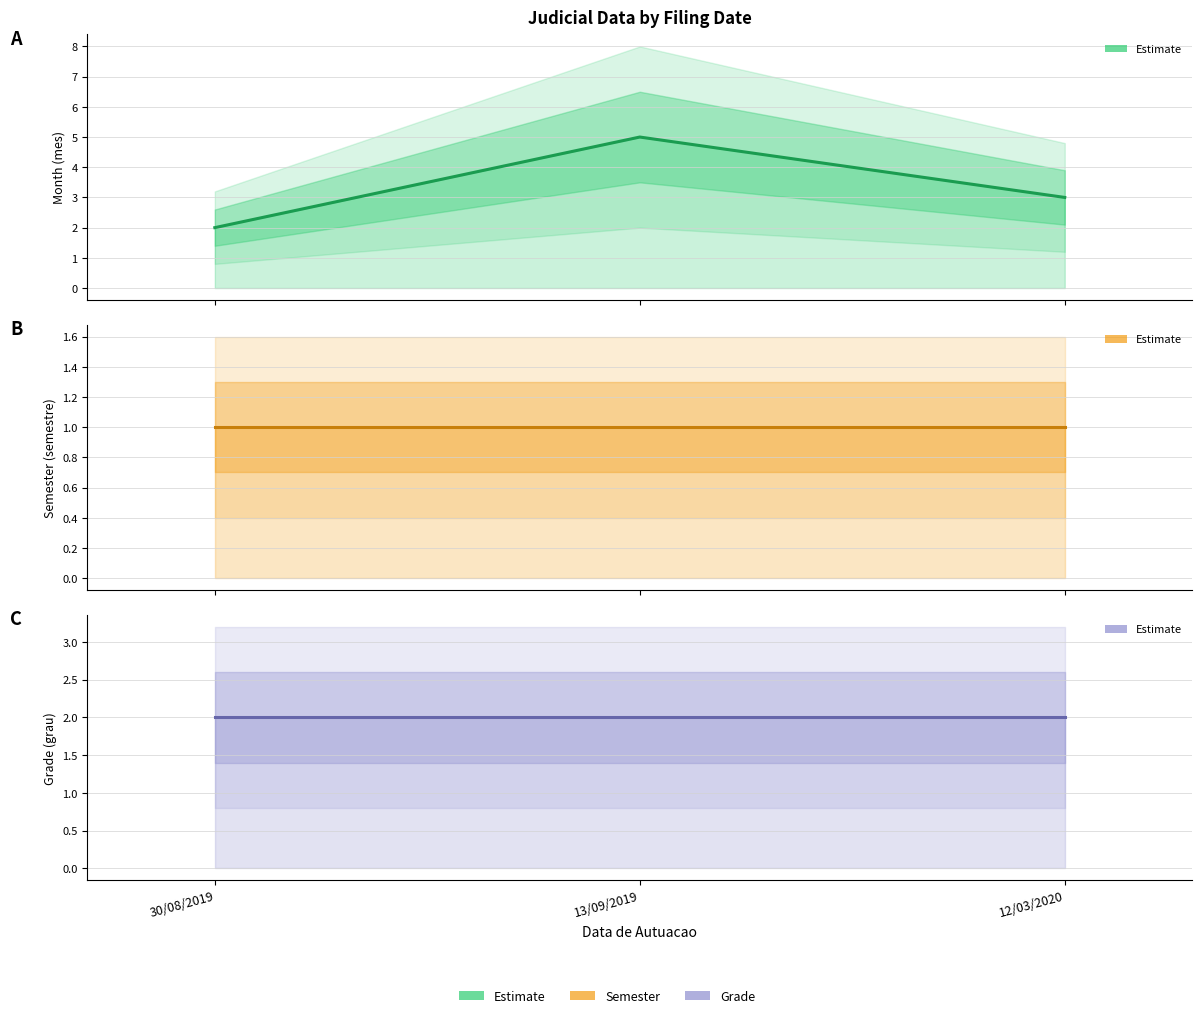

What is the lowest value of the grau series?

2